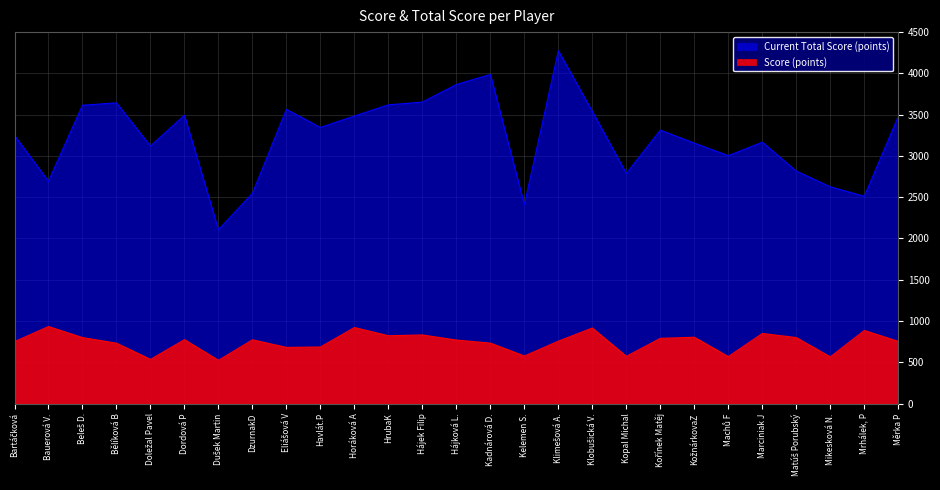

What is the difference between the highest and lowest values at DzurnakD?

1775